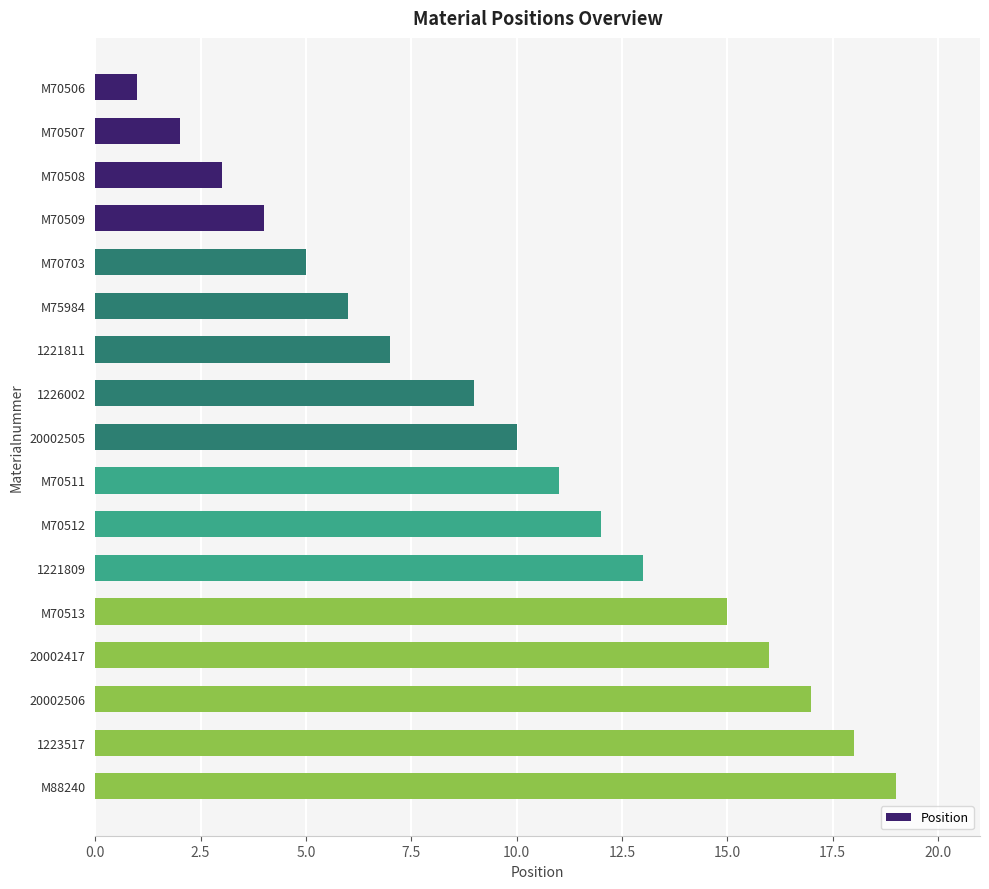

Reading top to bottom, extract all data points from this chart.

1	2	3	4	5	6	7	9	10	11	12	13	15	16	17	18	19